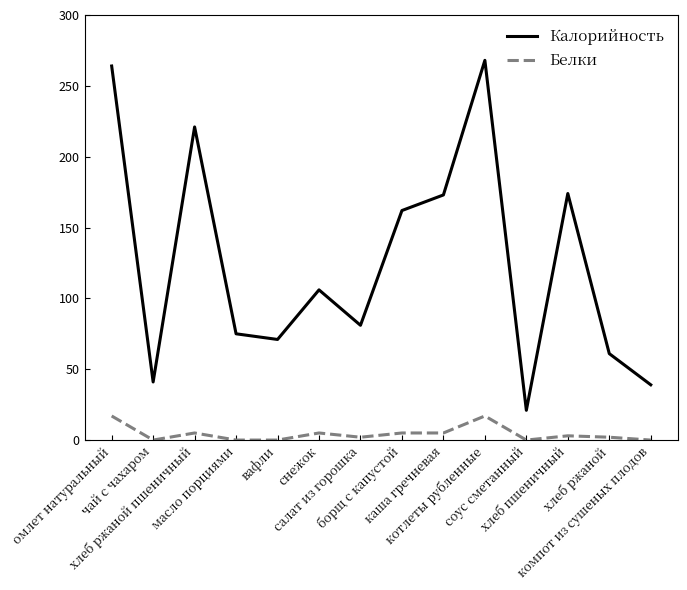

True or false: Белки and Калорийность intersect in this chart.

False